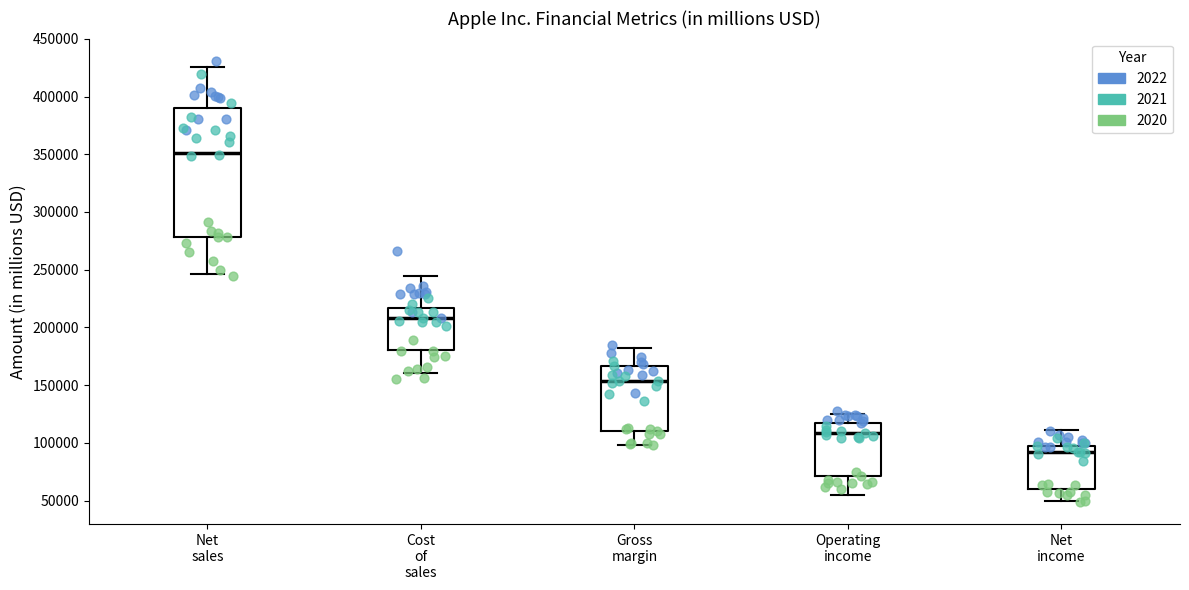

Reading left to right, read every box against the y-axis: the position of its median line, the range the box covers, and the ends of its whiskers. The values are not printed on the chart, so give them approximately, as read against the axis.

Net sales: median 350000, box 280000 to 390000, whiskers 245000 to 425000
Cost of sales: median 210000, box 180000 to 215000, whiskers 160000 to 245000
Gross margin: median 155000, box 110000 to 165000, whiskers 100000 to 180000
Operating income: median 110000, box 70000 to 115000, whiskers 55000 to 125000
Net income: median 90000, box 60000 to 95000, whiskers 50000 to 110000